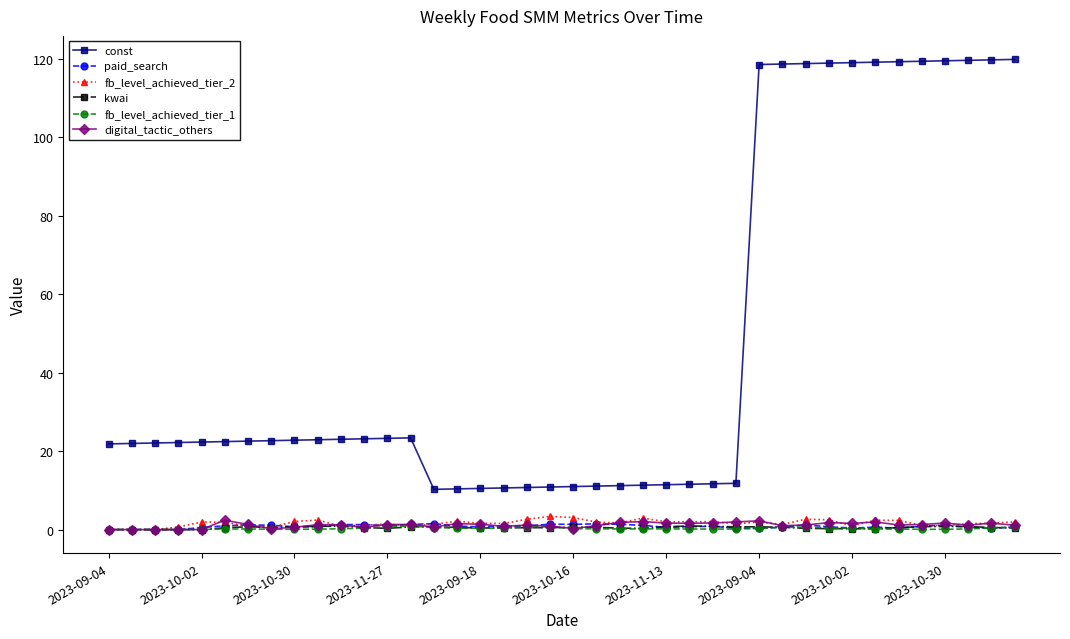

True or false: const and fb_level_achieved_tier_1 cross at least once.

False